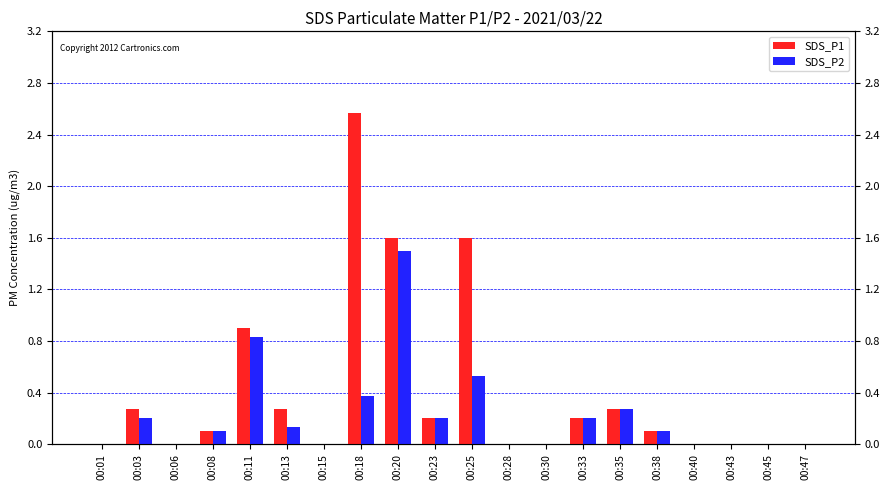

What are all the series names shown in the legend?

SDS_P1, SDS_P2